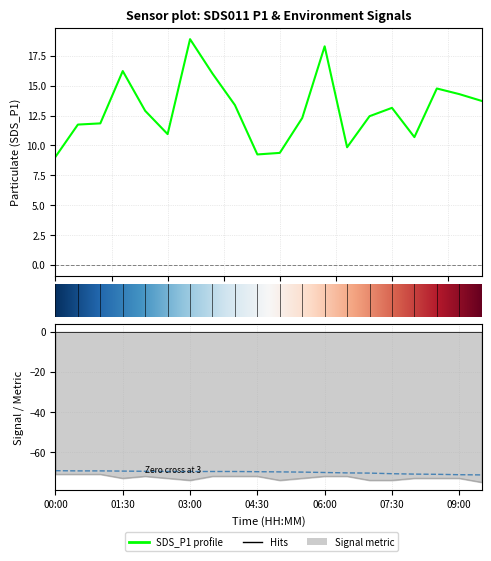

True or false: SDS_P1 has more than 1 interior local peaks.

True